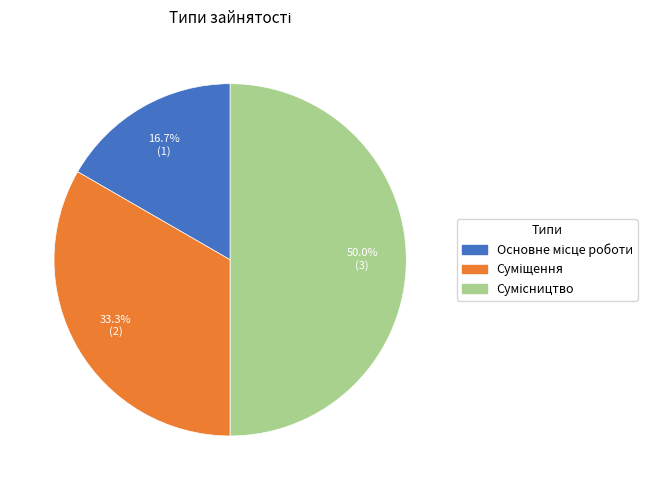

How many segments does this pie chart have?

3